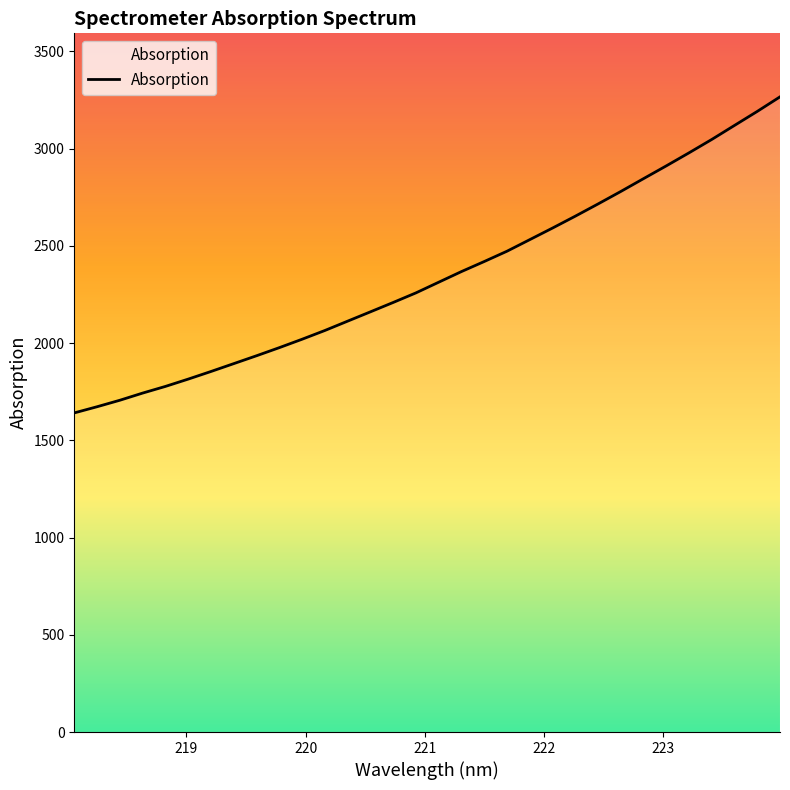

What is the average value?

2345.1